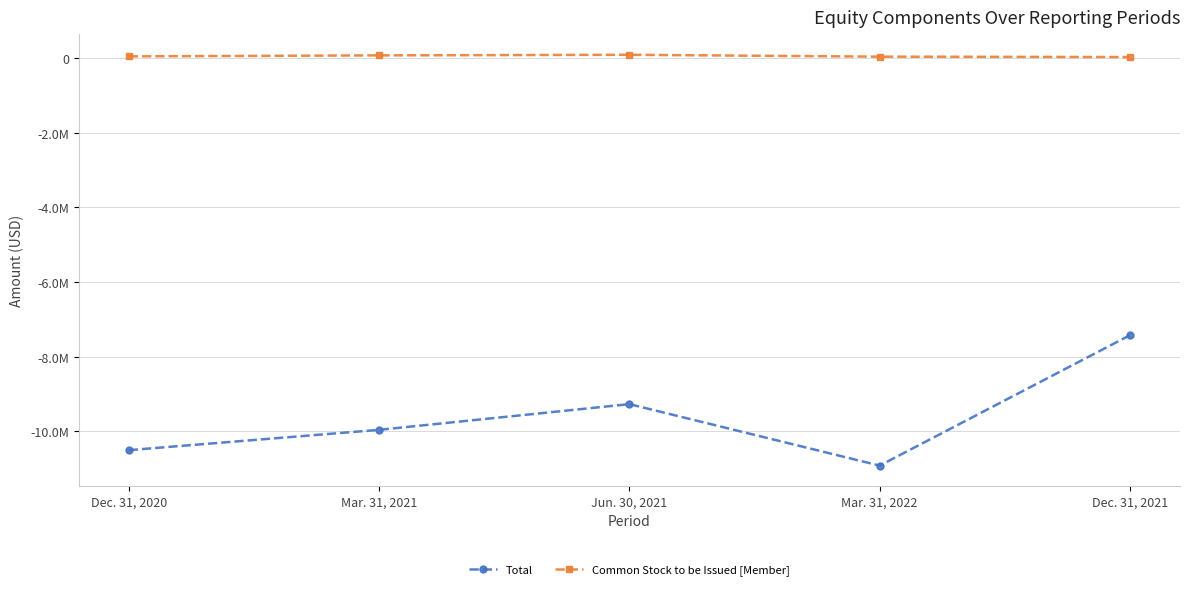

What are all the series names shown in the legend?

Total, Common Stock to be Issued [Member]